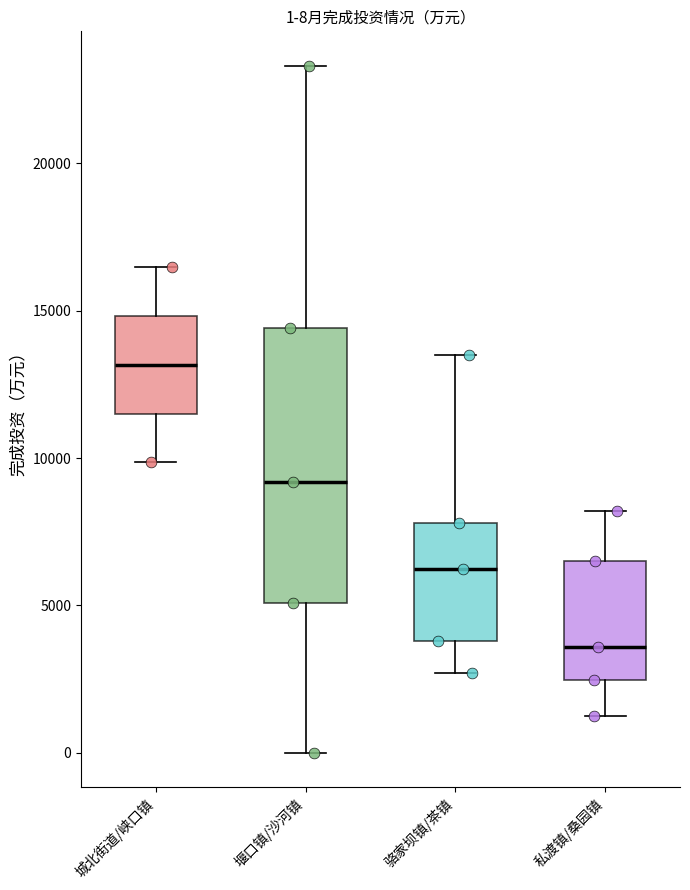

Comparing the boxes themselves (not the whiskers), which one is the tallest?

堰口镇/沙河镇